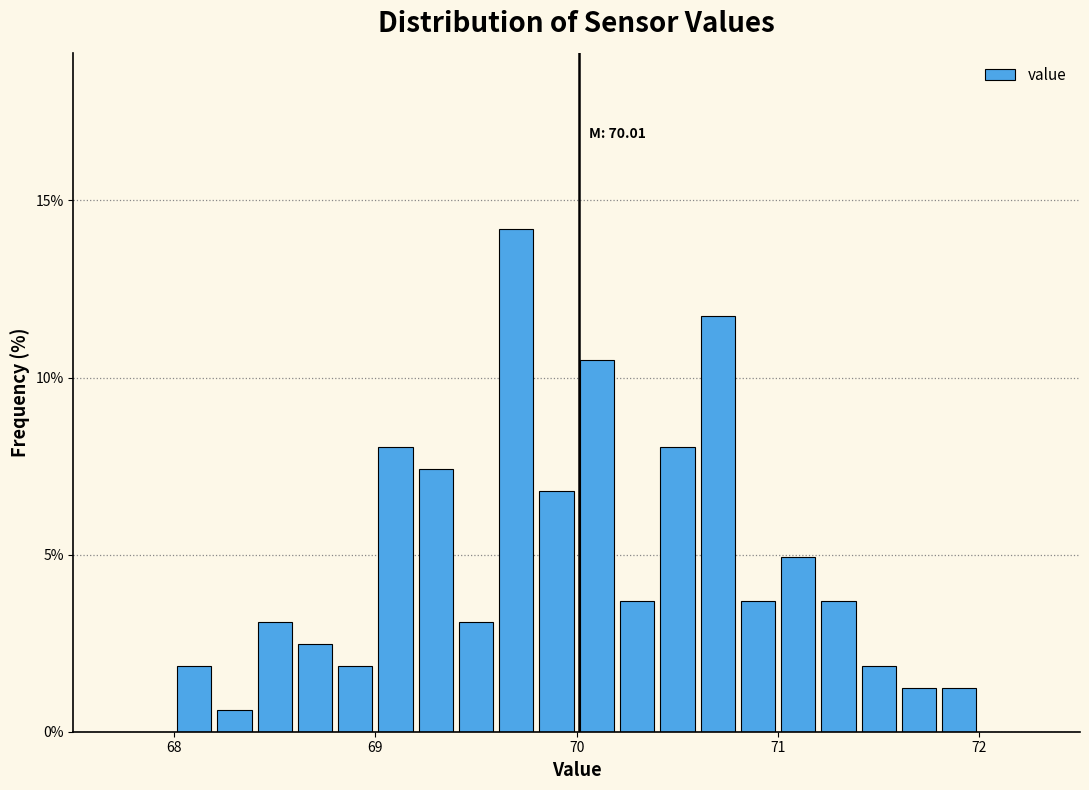

Around what value on the x-axis is the tallest bar? Give the approximate position of its centre, as read against the axis.

69.7